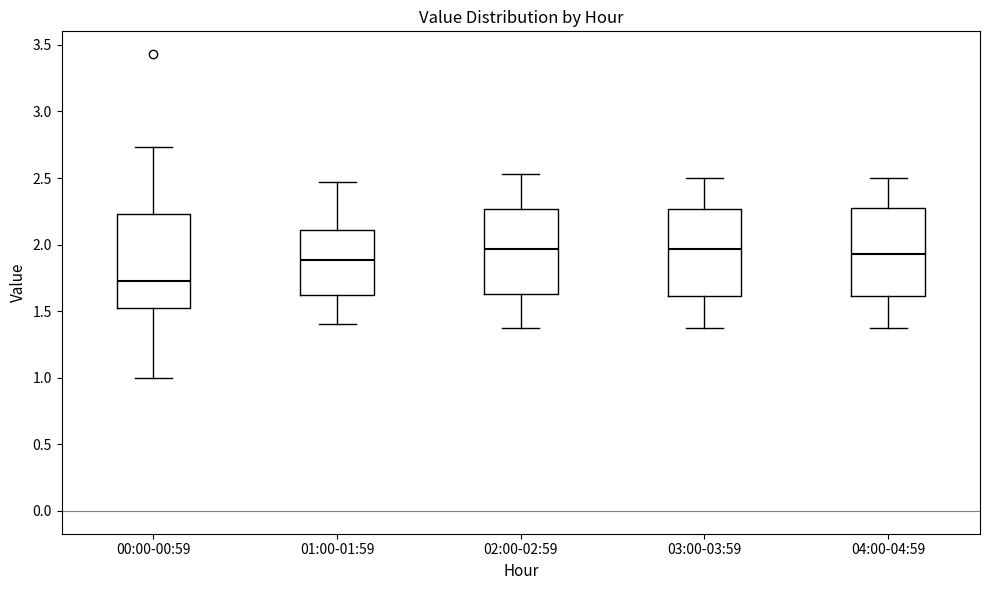

Reading left to right, read every box against the y-axis: the position of its median line, the range the box covers, and the ends of its whiskers. The values are not printed on the chart, so give them approximately, as read against the axis.

00:00-00:59: median 1.75, box 1.50 to 2.25, whiskers 1.00 to 2.75
01:00-01:59: median 1.90, box 1.60 to 2.10, whiskers 1.40 to 2.45
02:00-02:59: median 1.95, box 1.65 to 2.25, whiskers 1.35 to 2.55
03:00-03:59: median 1.95, box 1.60 to 2.25, whiskers 1.35 to 2.50
04:00-04:59: median 1.95, box 1.60 to 2.30, whiskers 1.35 to 2.50